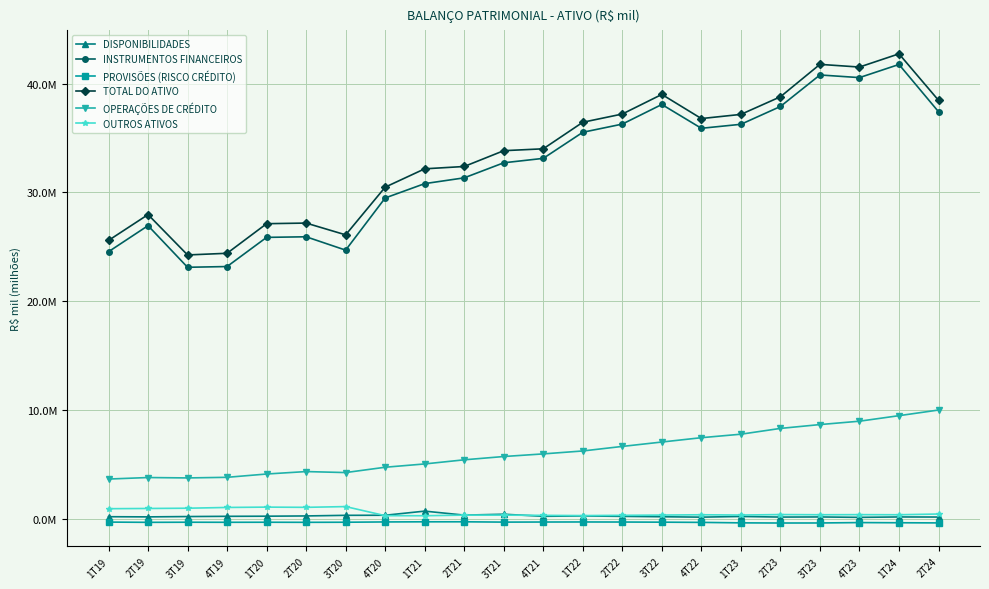

What are all the series names shown in the legend?

DISPONIBILIDADES, INSTRUMENTOS FINANCEIROS, PROVISÕES (RISCO CRÉDITO), TOTAL DO ATIVO, OPERAÇÕES DE CRÉDITO, OUTROS ATIVOS